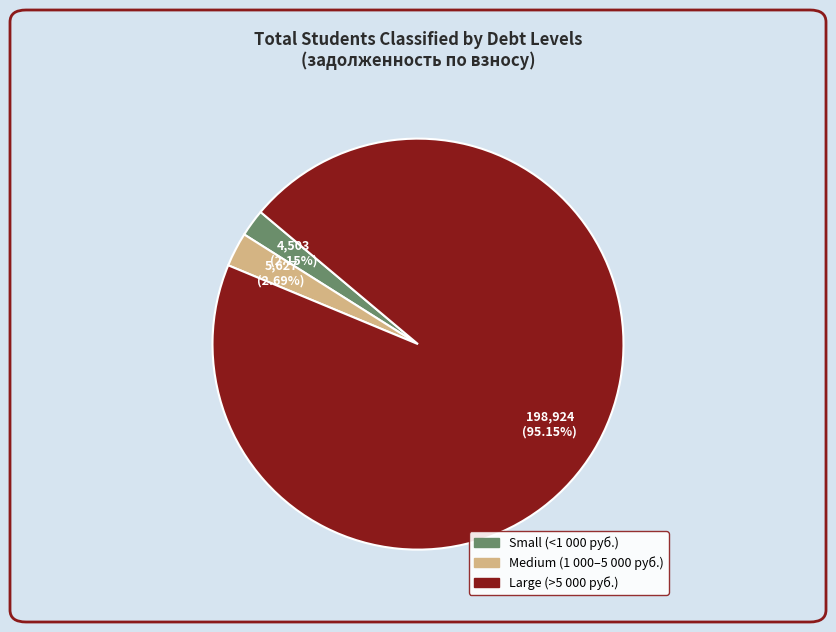

Is there any slice that represents more than half of the pie?

Yes